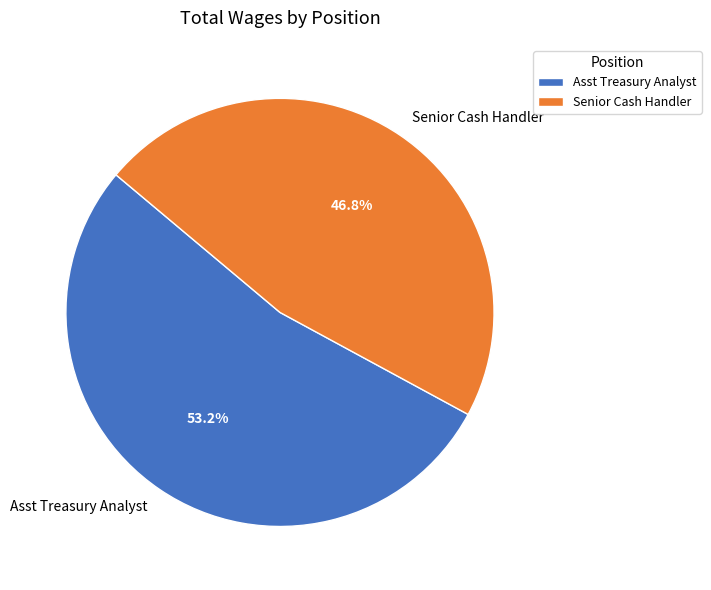

How many segments does this pie chart have?

2